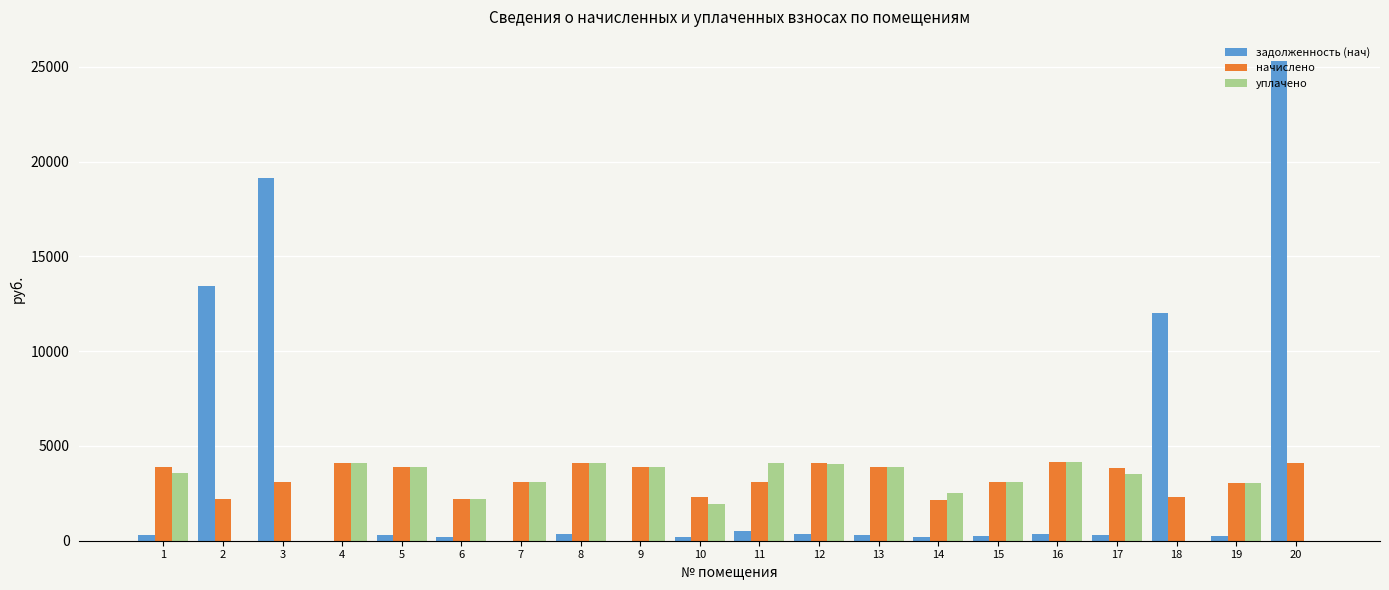

What is the average value of the начислено series?

3321.8